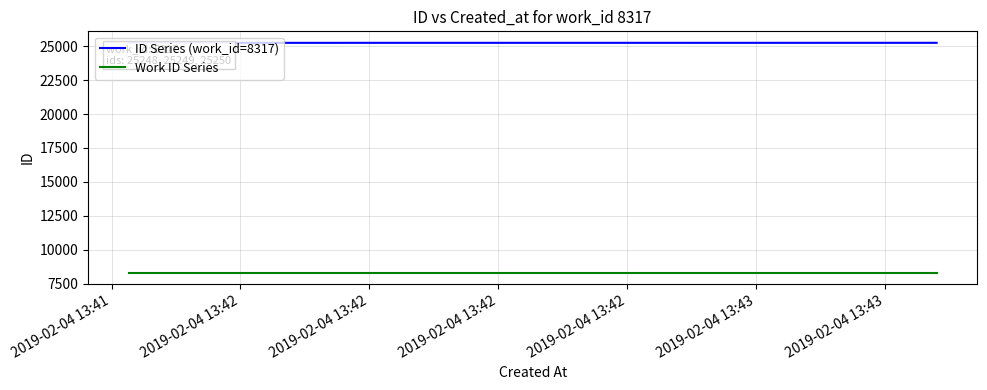

Rank the series by their average value, from lowest to highest.

Work ID Series, ID Series (work_id=8317)